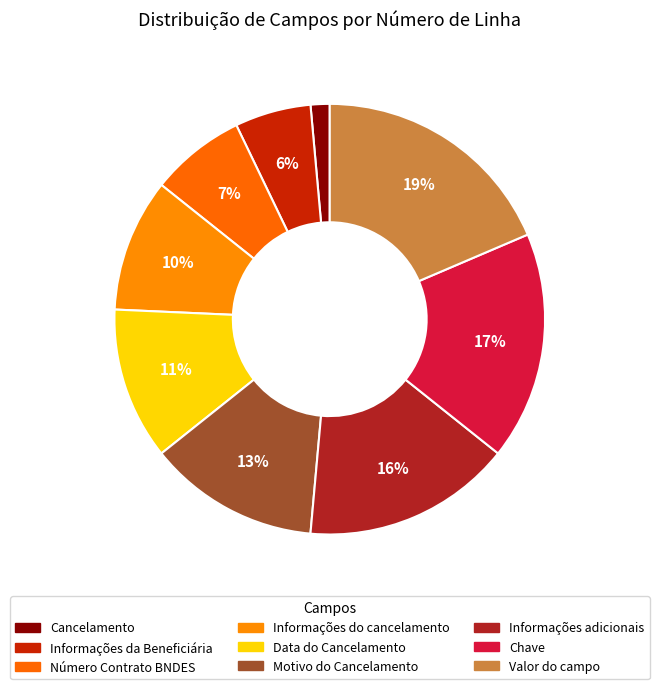

What is the largest slice in the pie chart?

Valor do campo